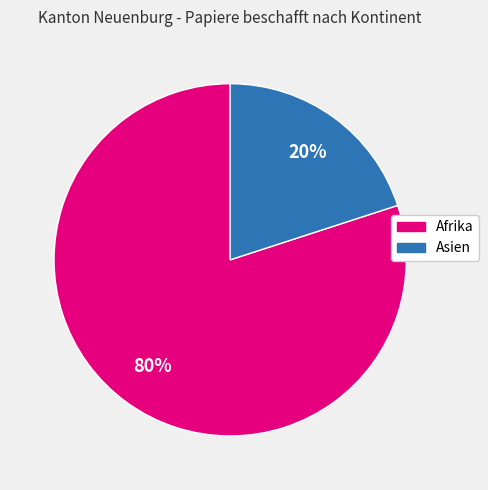

To the nearest percent, what is the difference between the largest and smallest slice percentages?

60%